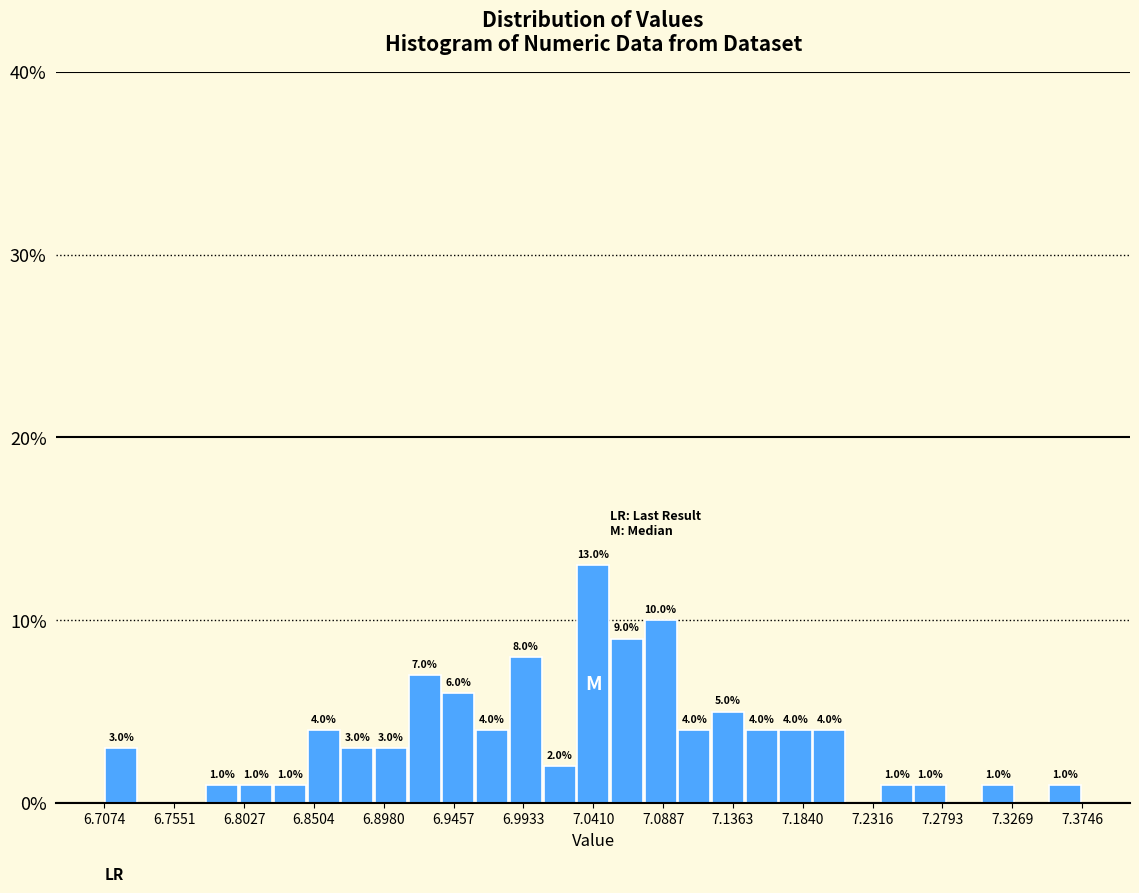

Which range on the x-axis has the tallest bar?

7.030 to 7.055